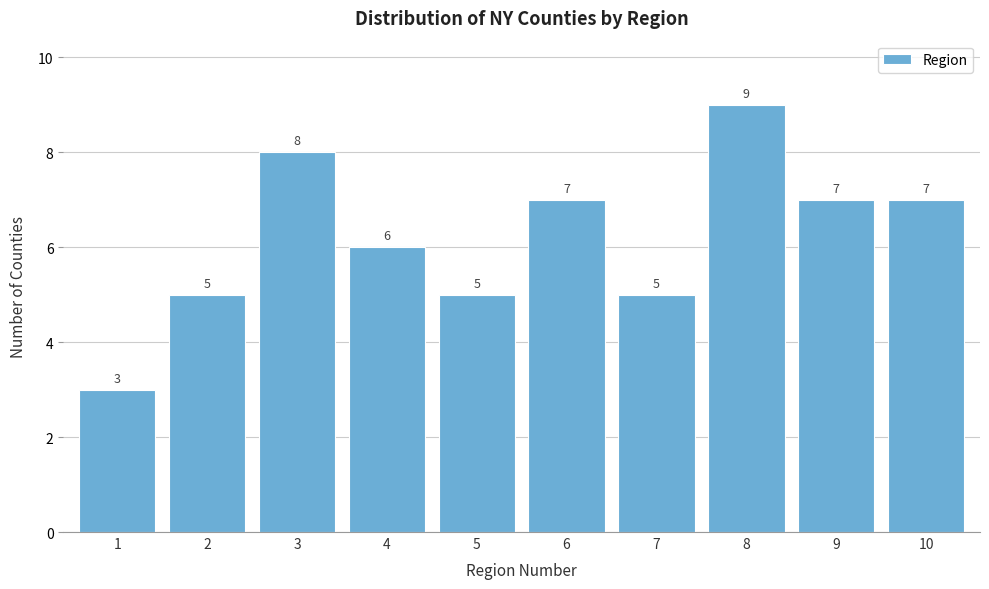

What is the height of the bar covering 3.5 to 4.5 on the x-axis?

6